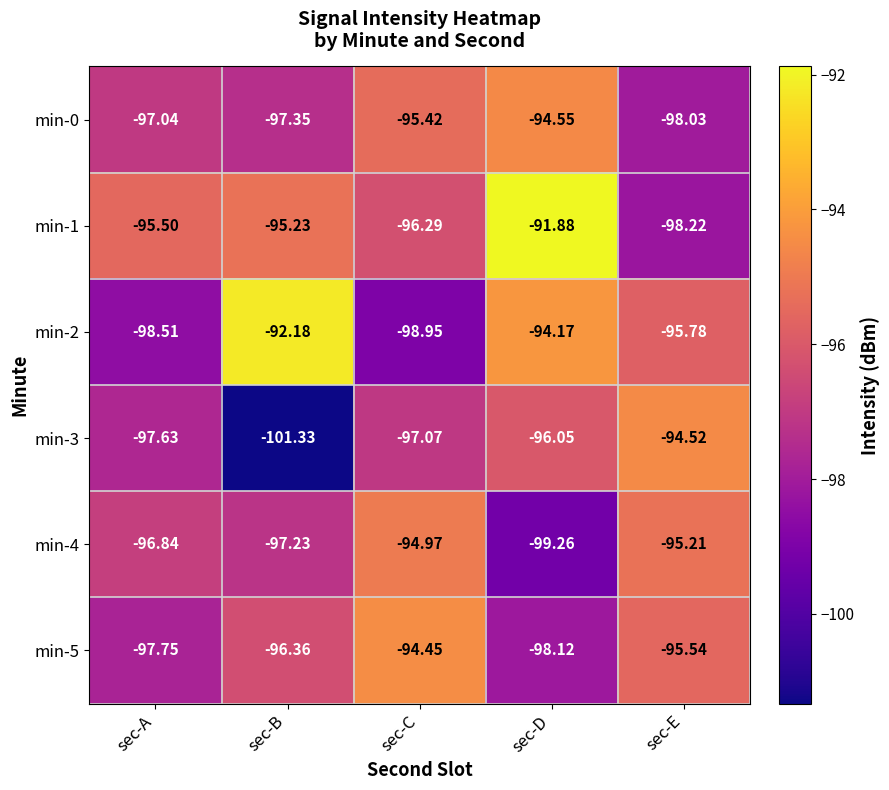

At which label does min-0 first exceed -97?

sec-C